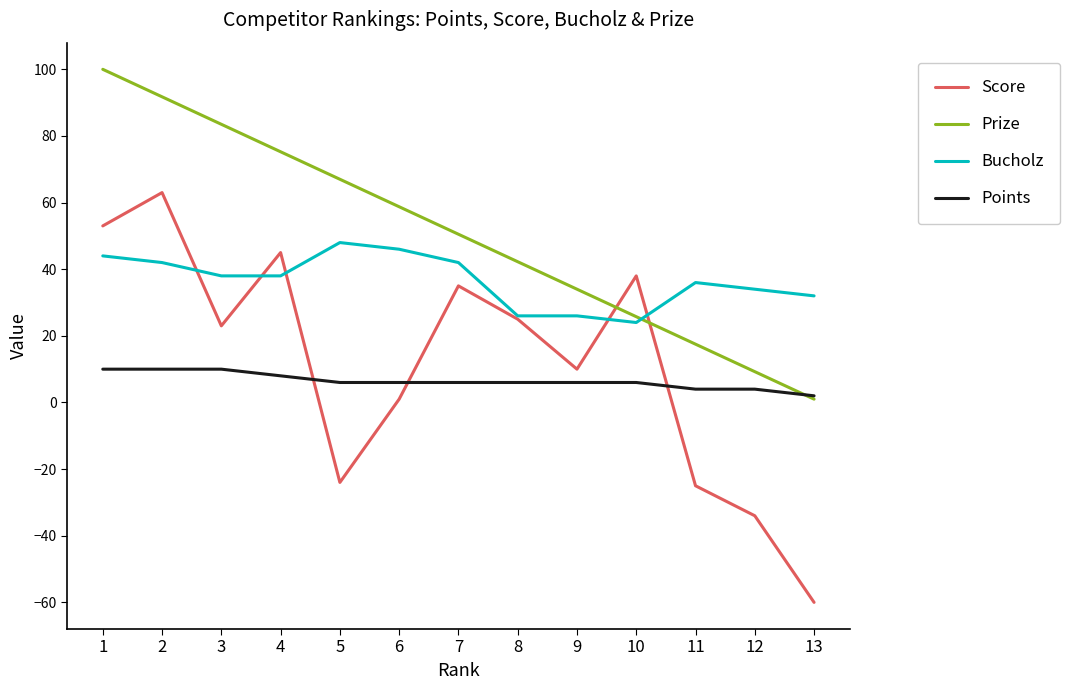

What is the total value across all series at 3?

154.5